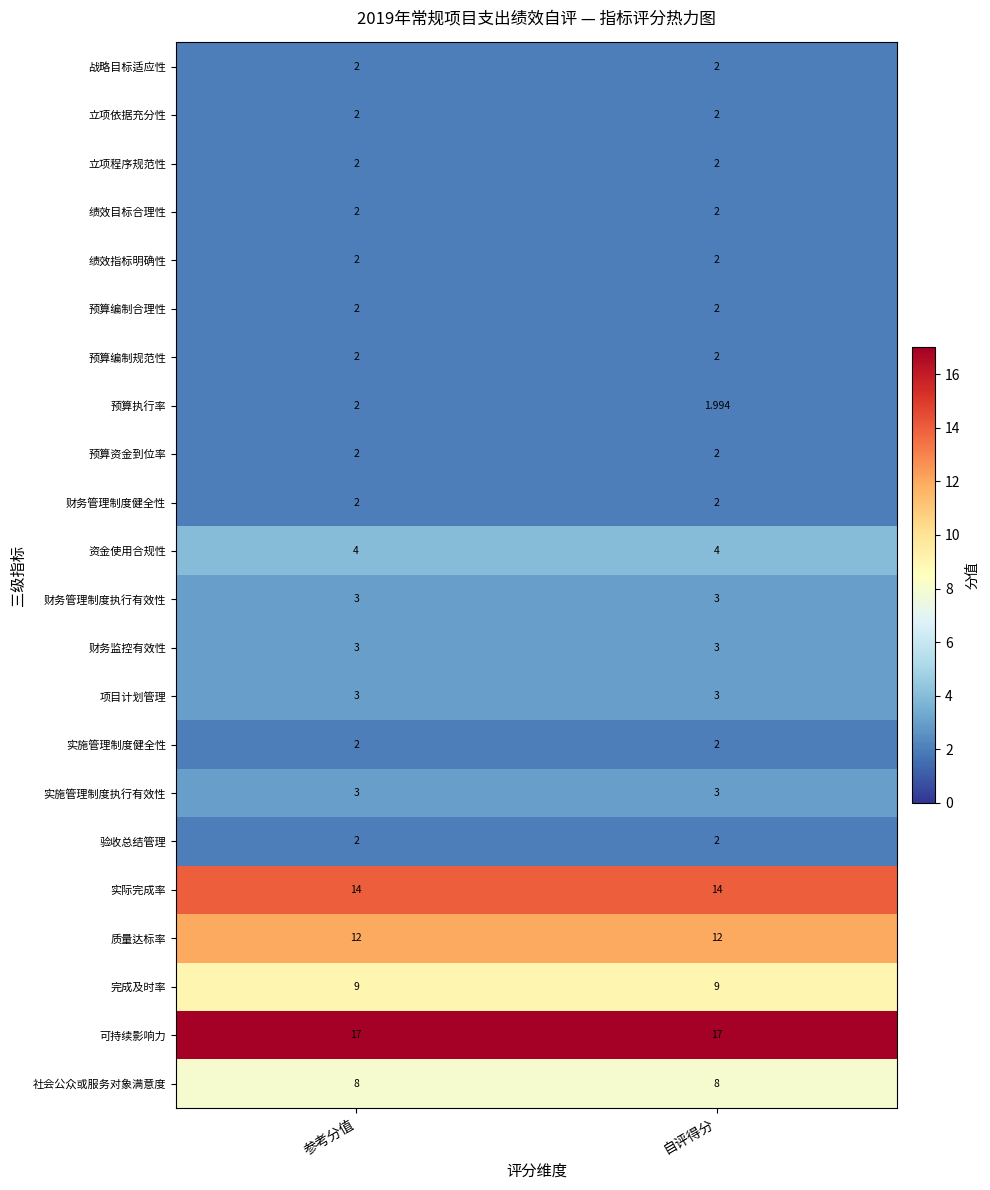

Which series has the widest spread of values?

预算执行率